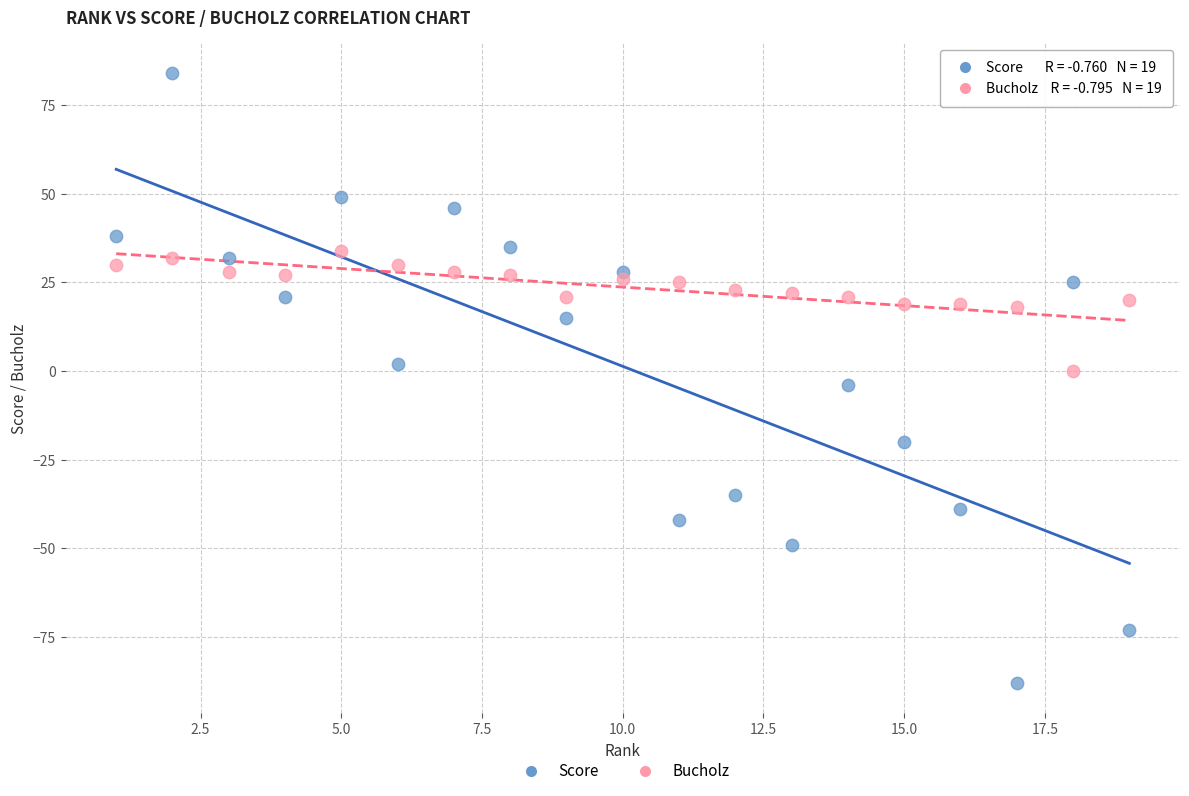

Which series reaches the maximum Y coordinate?

Score